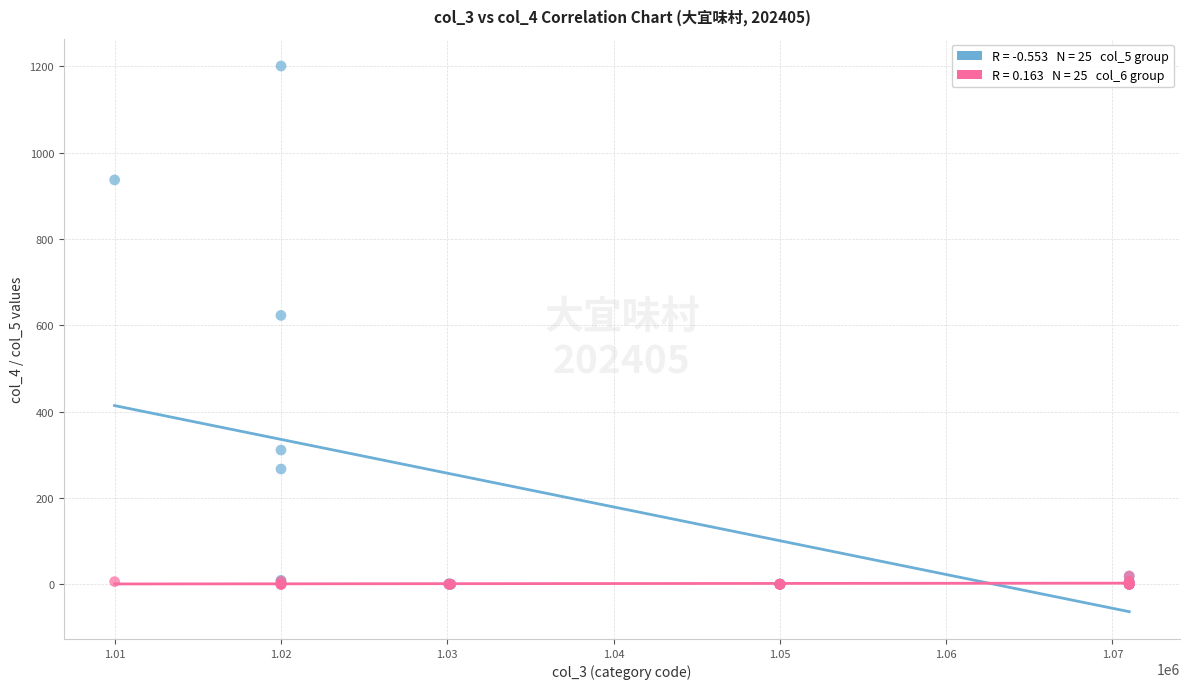

Across all series, what Y value is closest to 600?

623